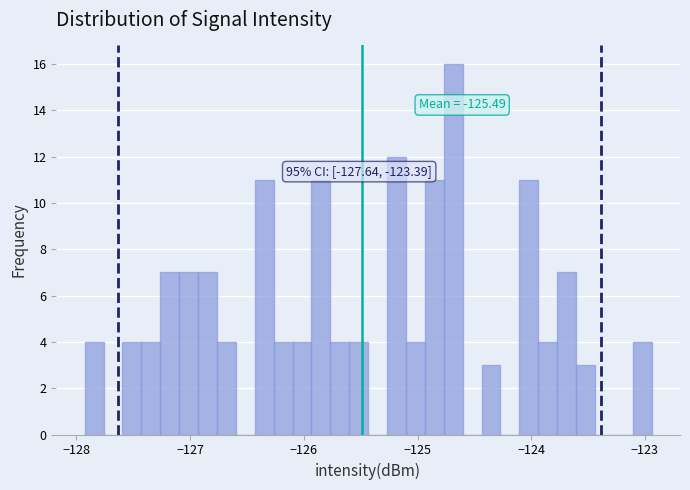

Read against the x-axis, roughly where is the centre of the tallest bar?

-124.7